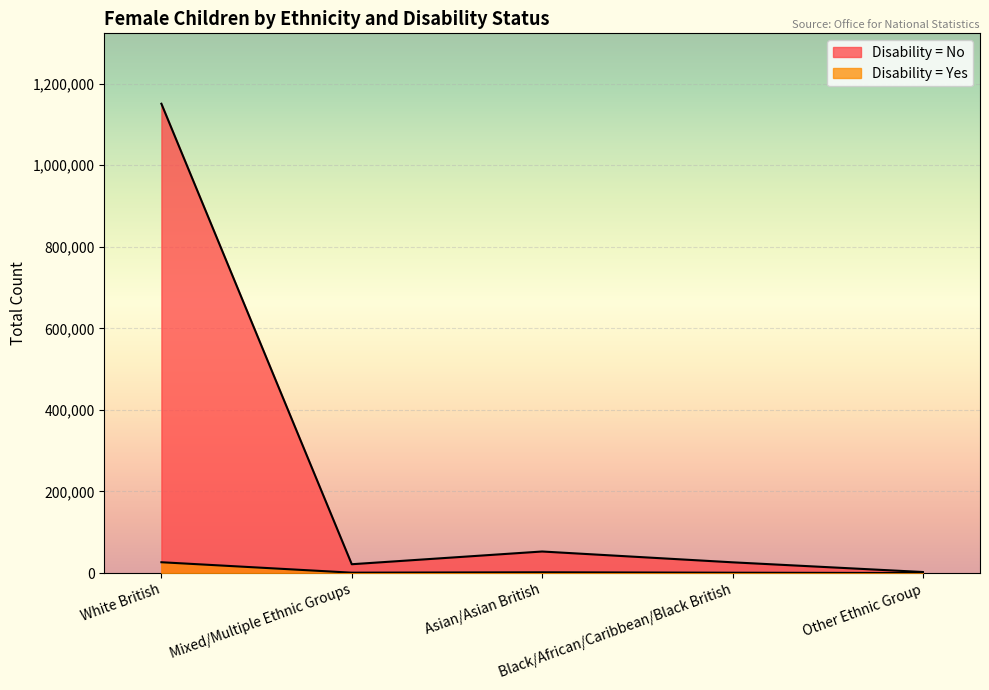

Reading left to right, list all the values displayed in this chart.

Disability = No: 1150590	21670	52880	26380	2580
Disability = Yes: 26560	970	1920	880	100